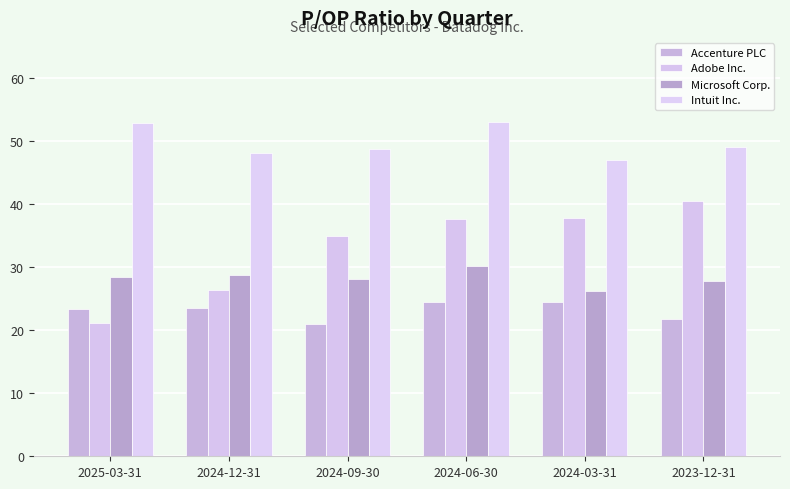

What is the minimum value shown in the chart?

21.0